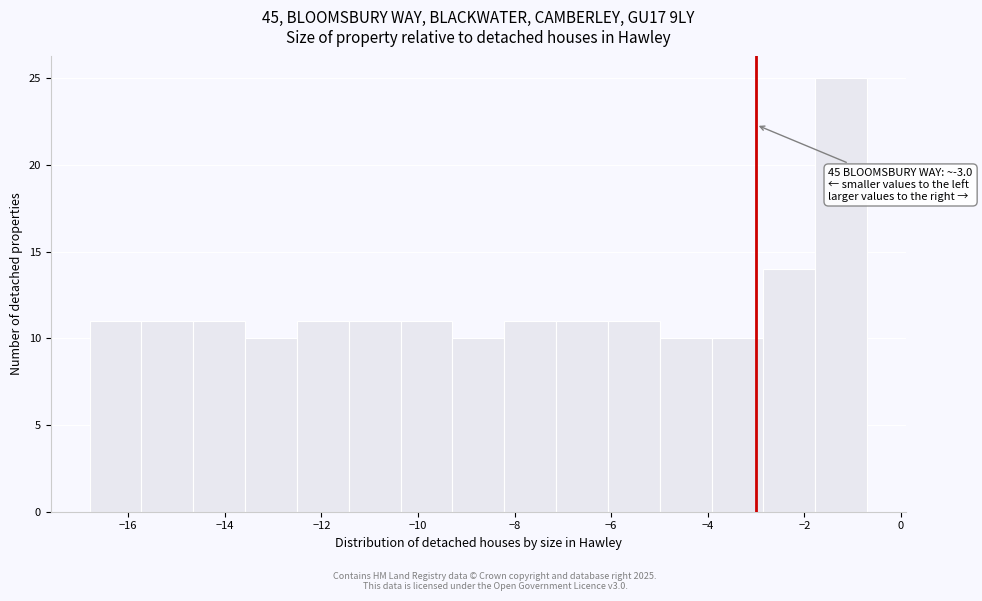

Which range on the x-axis has the tallest bar?

-1.8 to -0.6